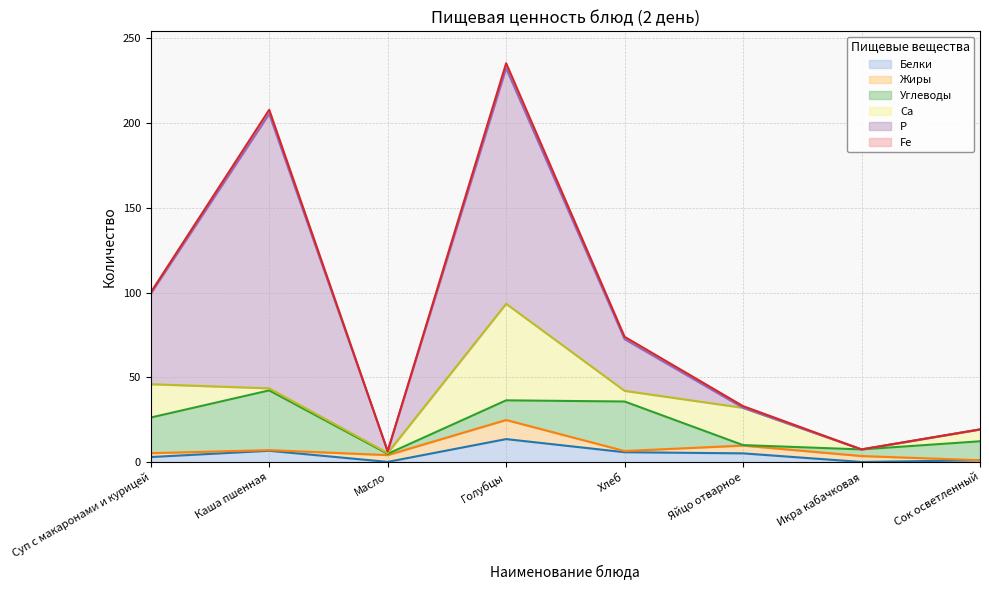

Reading left to right, what are all the values shown in this chart?

Белки: Суп с макаронами и курицей=2.9	Каша пшенная=6.6	Масло=0.1	Голубцы=13.5	Хлеб=5.8	Яйцо отварное=5.1	Икра кабачковая=0.0	Сок осветленный=1.0
Жиры: Суп с макаронами и курицей=2.3	Каша пшенная=0.4	Масло=4.0	Голубцы=11.3	Хлеб=0.7	Яйцо отварное=4.6	Икра кабачковая=3.5	Сок осветленный=0.0
Углеводы: Суп с макаронами и курицей=21.0	Каша пшенная=35.3	Масло=0.8	Голубцы=11.6	Хлеб=29.2	Яйцо отварное=0.3	Икра кабачковая=3.9	Сок осветленный=11.2
Са: Суп с макаронами и курицей=19.7	Каша пшенная=1.2	Масло=0.5	Голубцы=57.0	Хлеб=6.3	Яйцо отварное=22.0	Икра кабачковая=0.0	Сок осветленный=7.0
Р: Суп с макаронами и курицей=53.3	Каша пшенная=162.0	Масло=1.0	Голубцы=139.0	Хлеб=30.5	Яйцо отварное=0.0	Икра кабачковая=0.0	Сок осветленный=0.0
Fe: Суп с макаронами и курицей=0.9	Каша пшенная=2.4	Масло=0.0	Голубцы=3.0	Хлеб=1.4	Яйцо отварное=1.0	Икра кабачковая=0.0	Сок осветленный=0.0